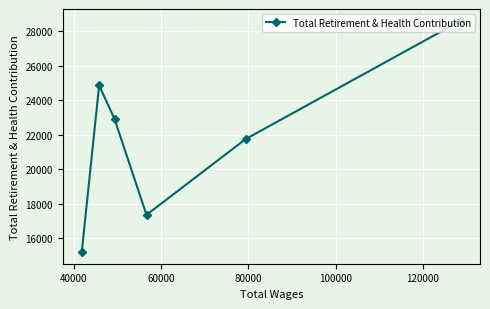

What is the value of the 1st point from the left?

15197